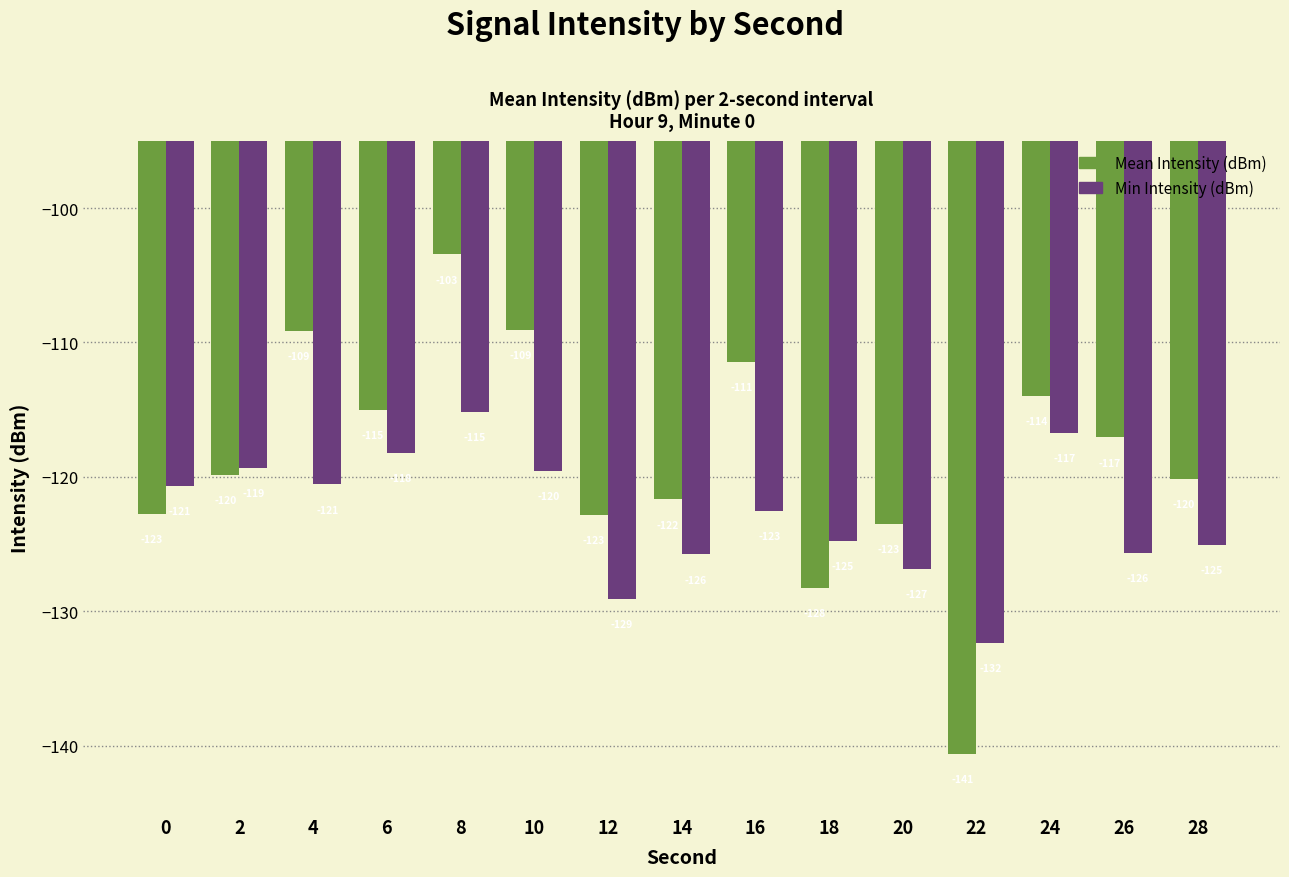

The value of Min Intensity (dBm) at 10 is -119.6. True or false?

True